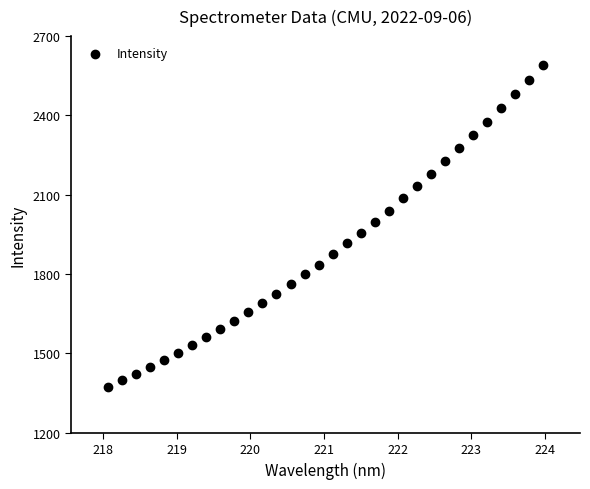

What is the range of Y values (max minus min)?

1219.1